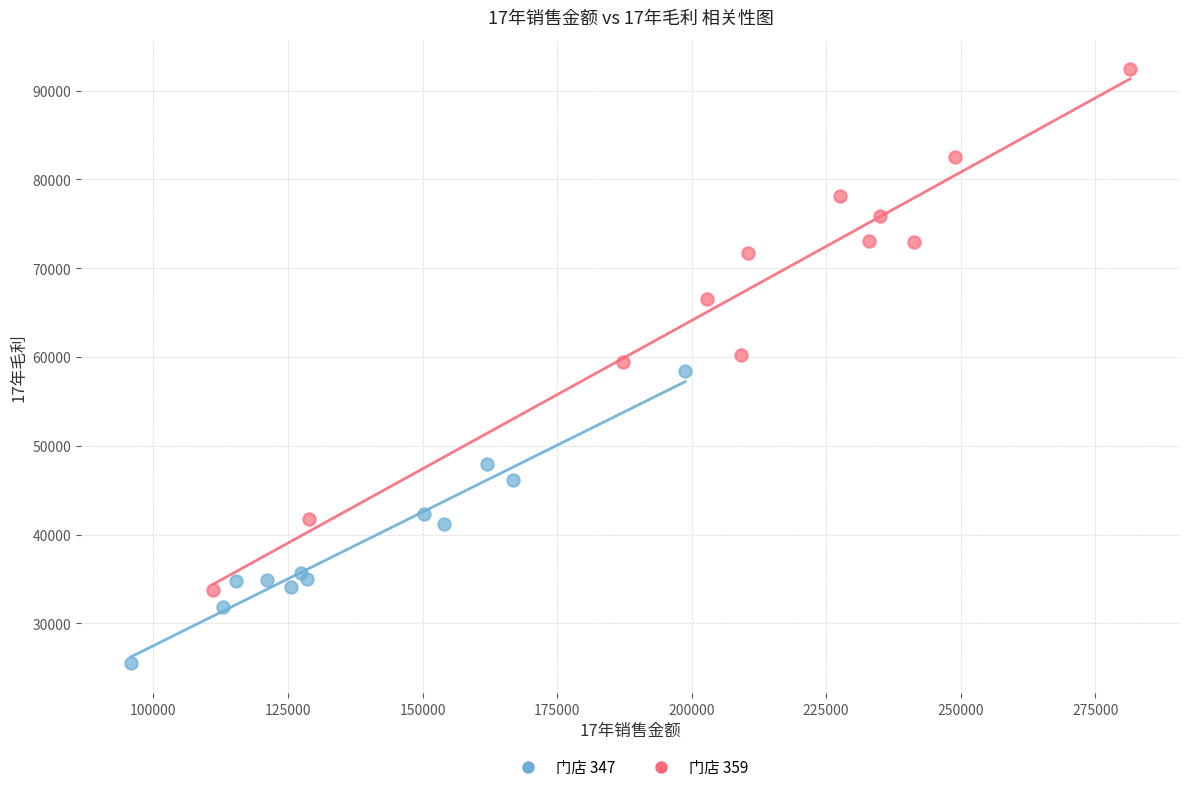

Which series reaches the minimum Y coordinate?

门店 347